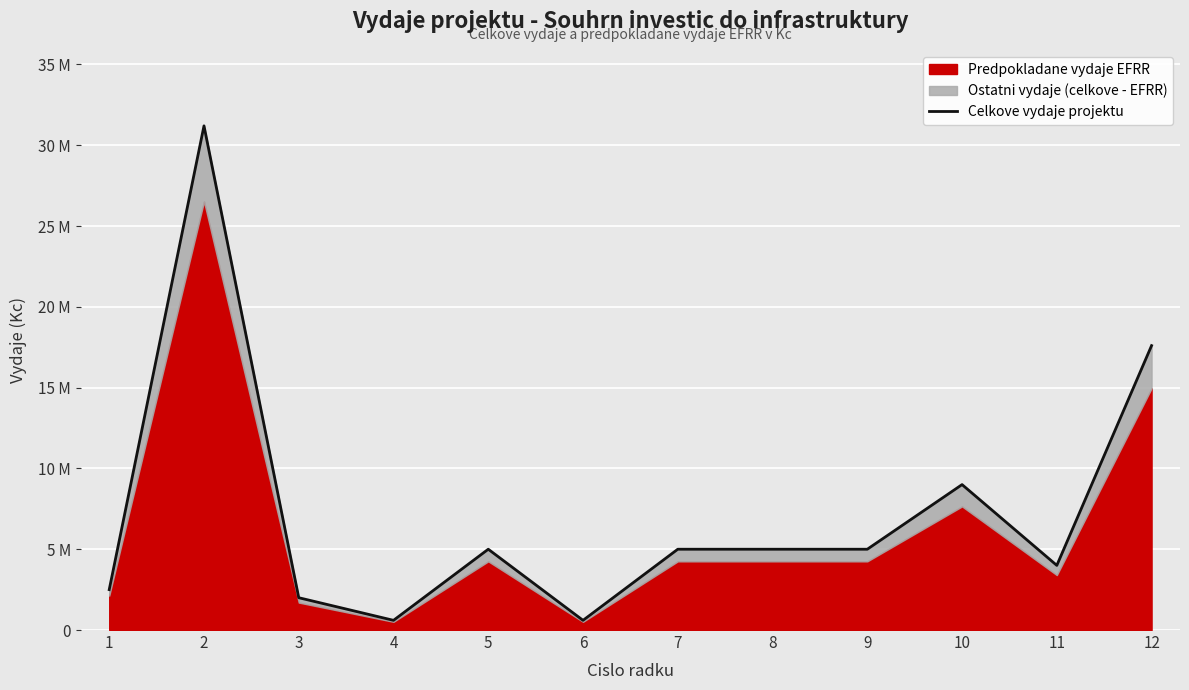

How many lines are shown in the chart?

1